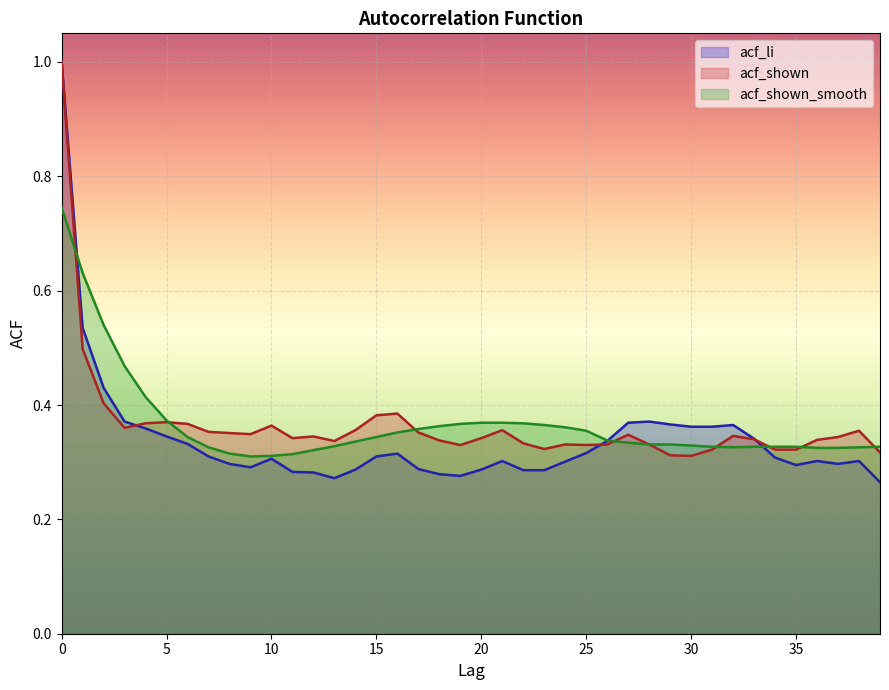

What is the difference between the second highest and minimum values in the acf_shown series?

0.2